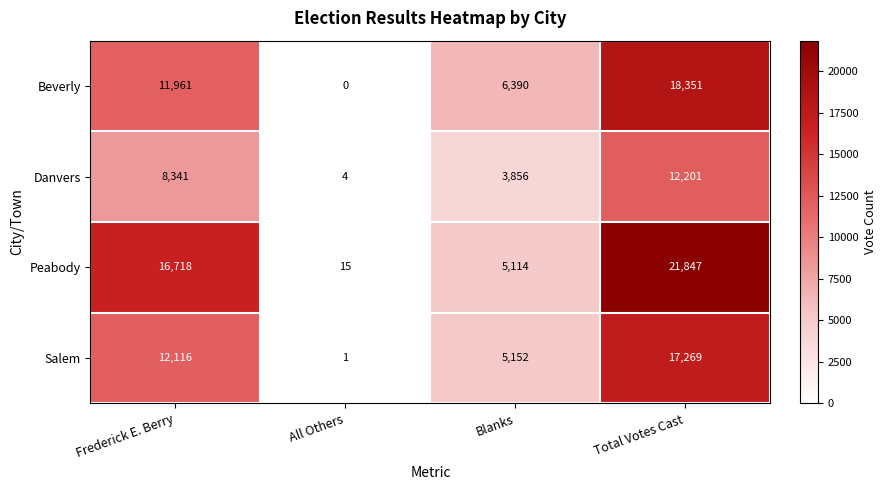

Reading right to left, extract all data points from this chart.

Beverly: Total Votes Cast=18351	Blanks=6390	All Others=0	Frederick E. Berry=11961
Danvers: Total Votes Cast=12201	Blanks=3856	All Others=4	Frederick E. Berry=8341
Peabody: Total Votes Cast=21847	Blanks=5114	All Others=15	Frederick E. Berry=16718
Salem: Total Votes Cast=17269	Blanks=5152	All Others=1	Frederick E. Berry=12116